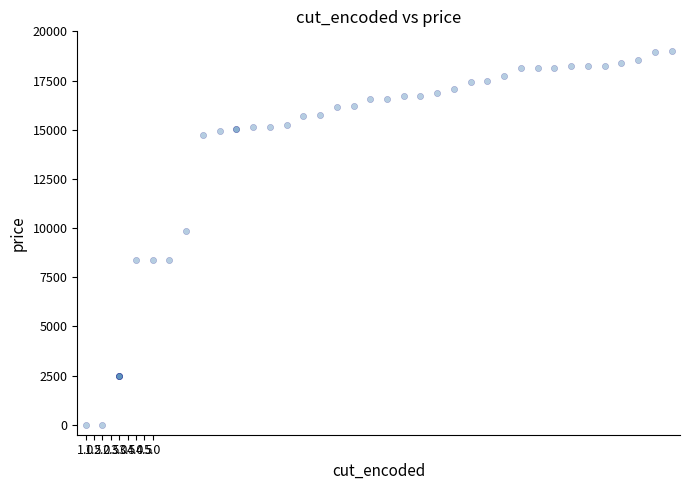

What Y value in the scatter plot is closest to 9500?

9848.1